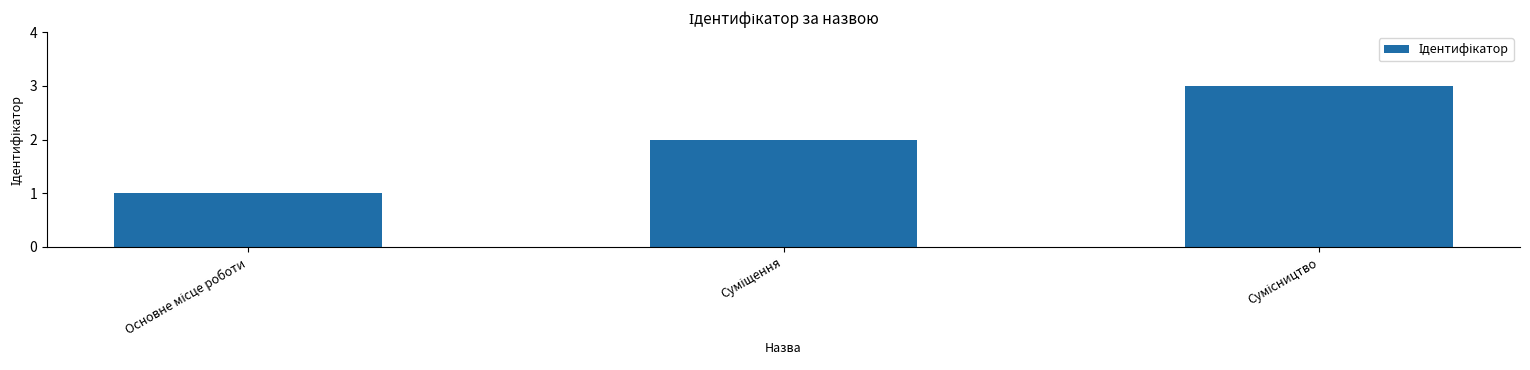

What is the sum of all values?

6